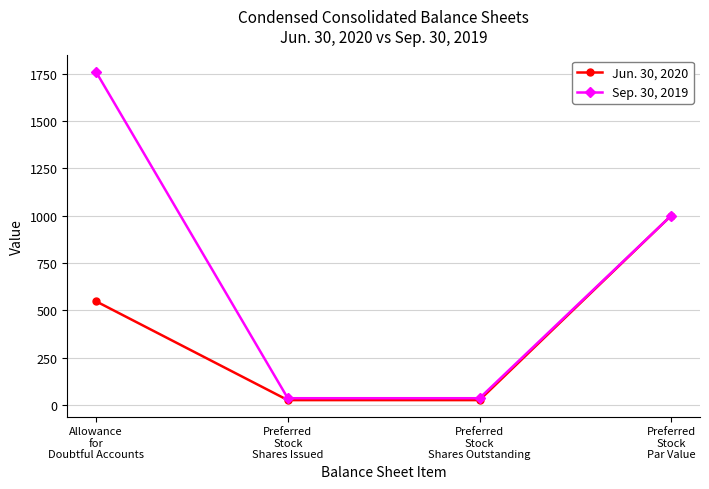

Which series has the largest range (max minus min)?

Sep. 30, 2019